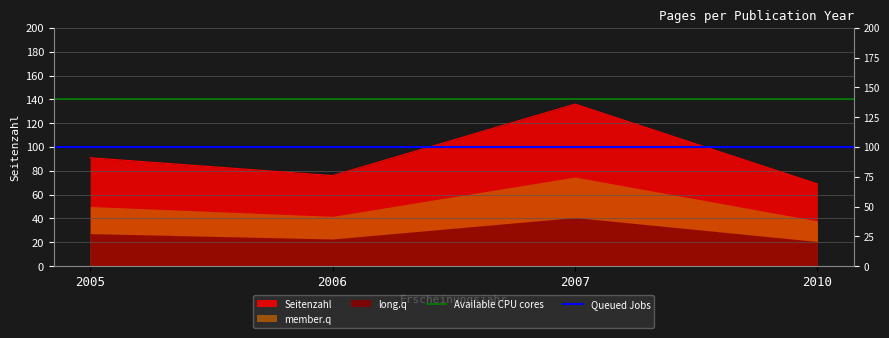

How many lines are shown in the chart?

2